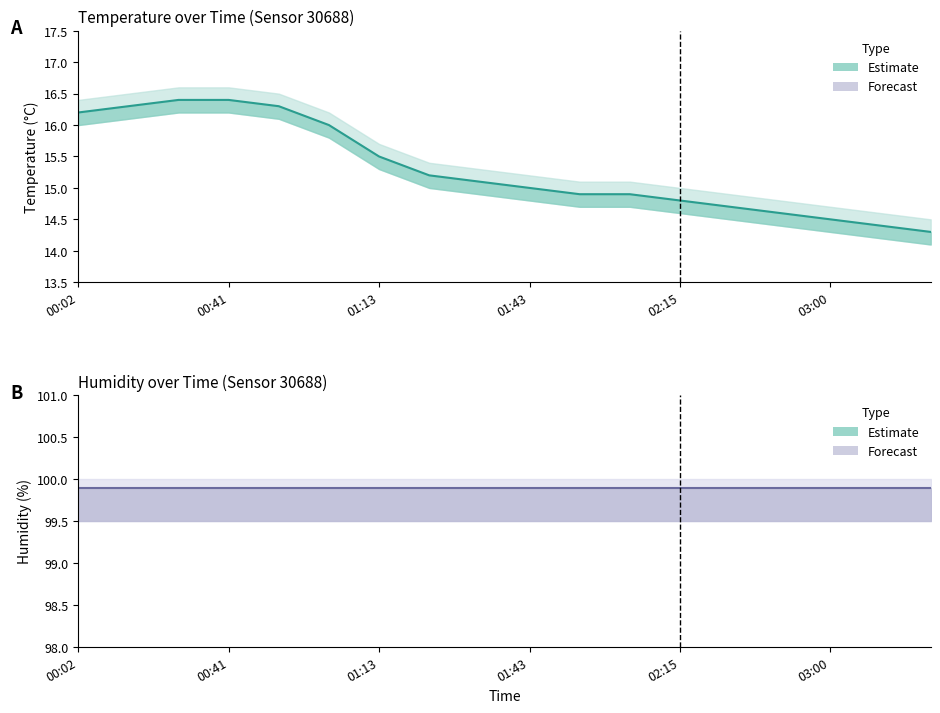

Which label corresponds to the largest value in the chart?

00:28